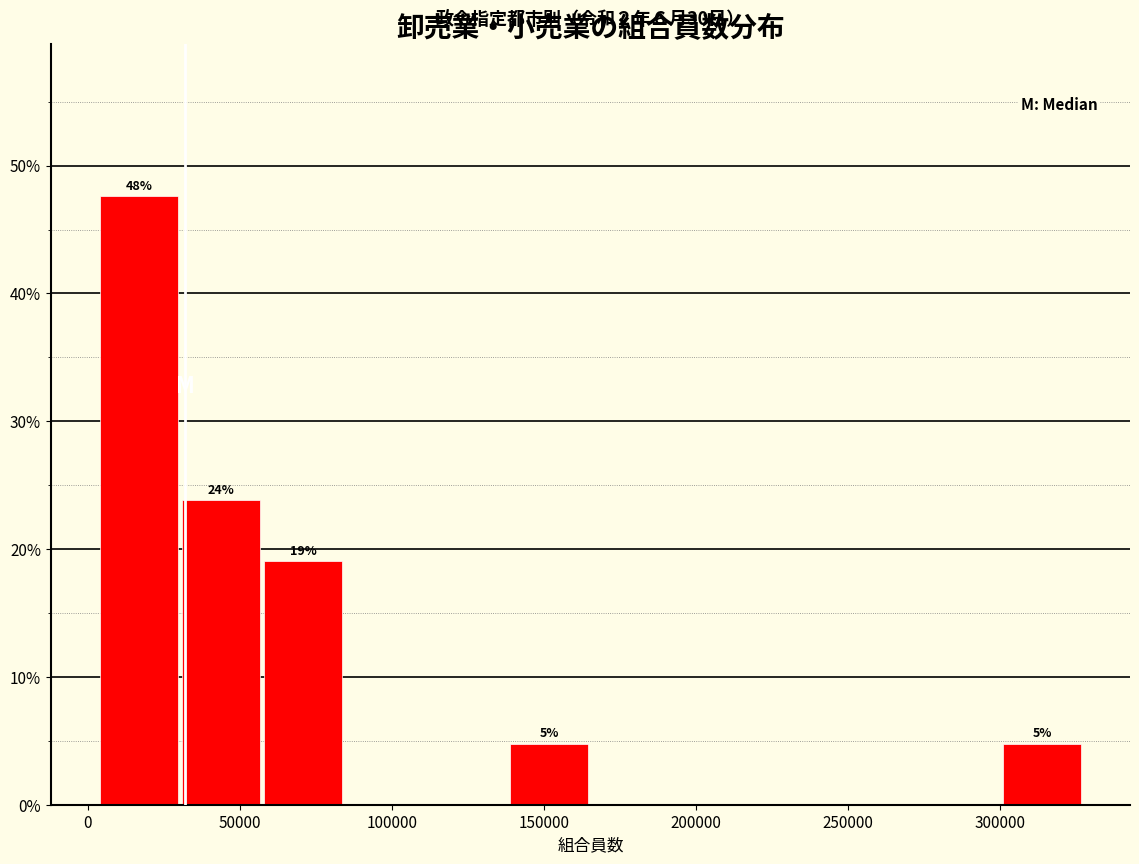

Over which range of the x-axis is the bar tallest?

5000 to 30000